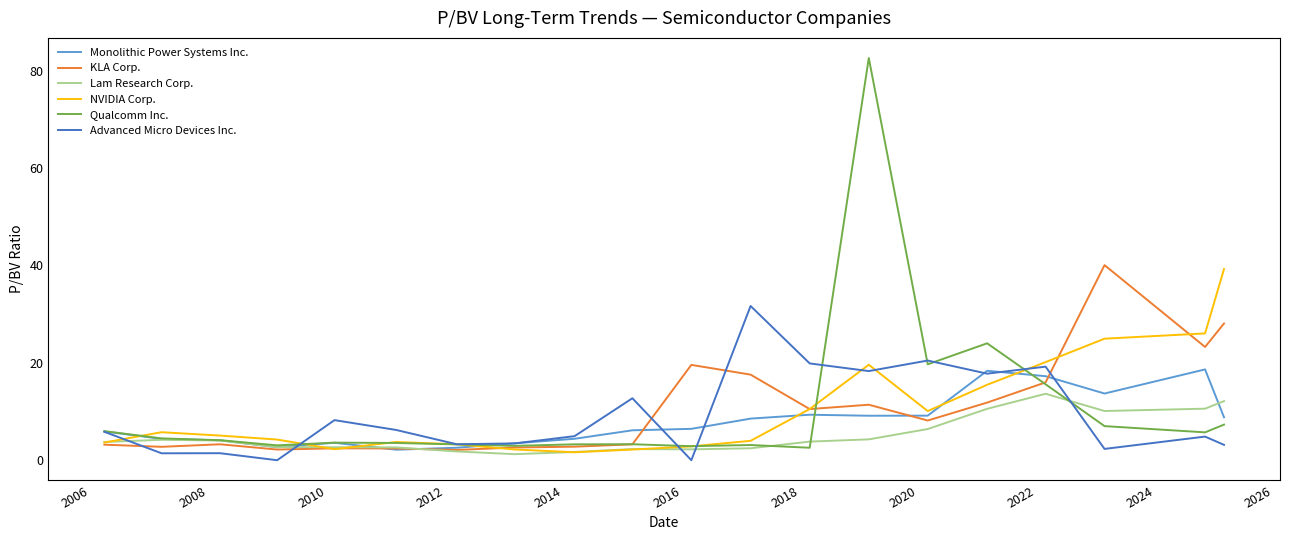

Is this an area chart (filled region under the line)?

No